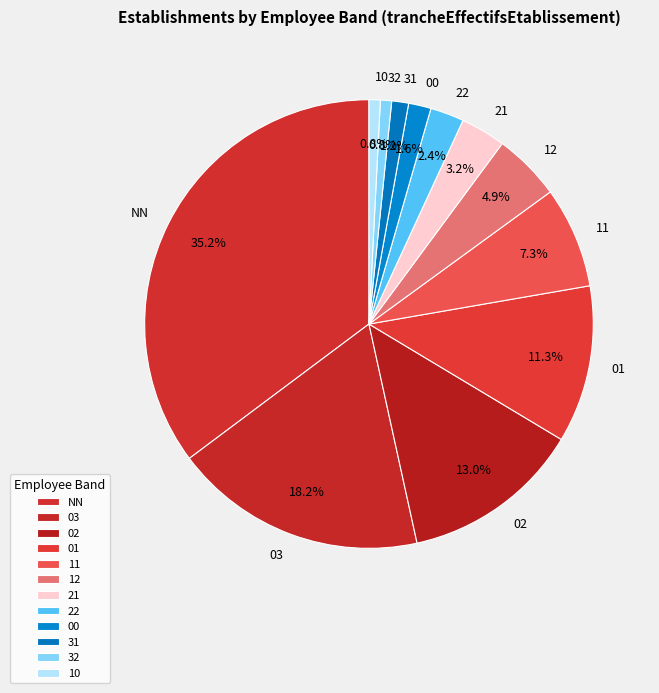

What portion of the pie excludes 32?

99.2%